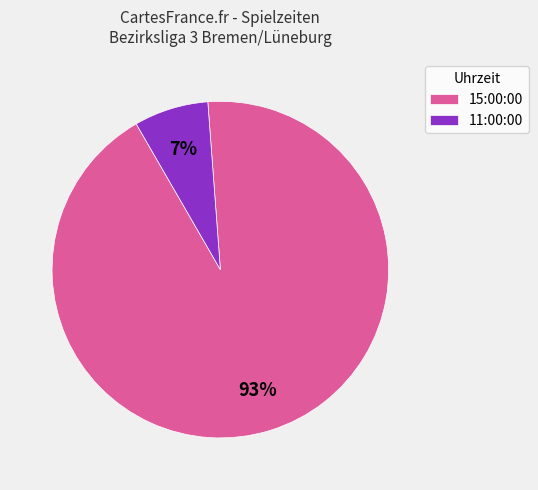

Combined, do 11:00:00 and 15:00:00 account for over 50%?

Yes